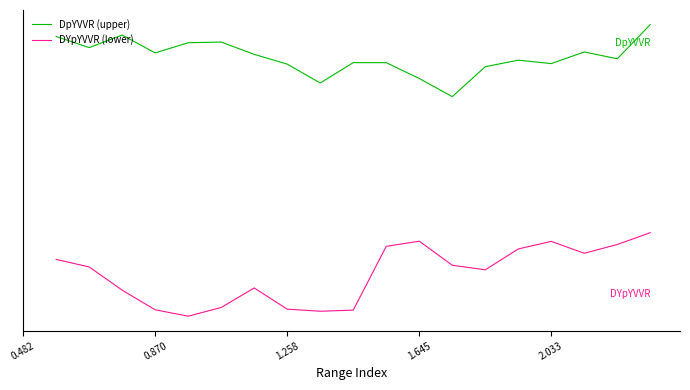

What is the total value across all series at 18?

22.8